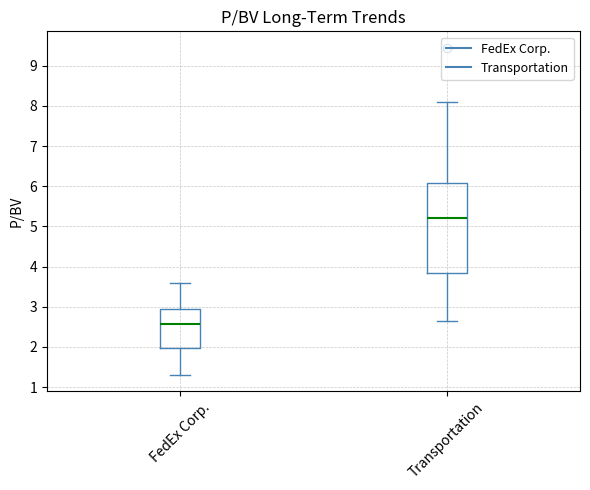

Which box's median line is the highest?

Transportation